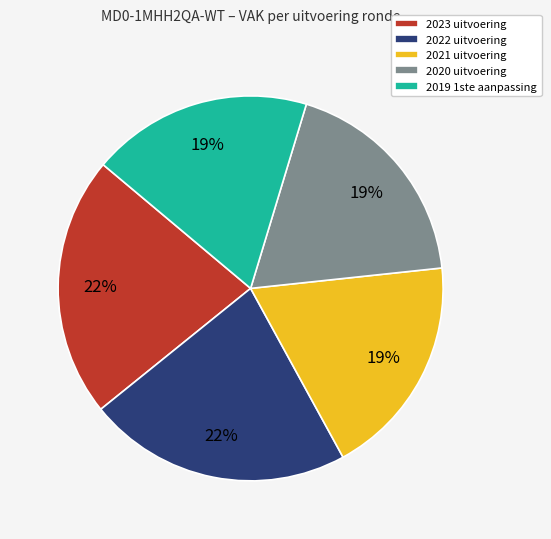

The 2019 1ste aanpassing slice represents 7% of the pie. True or false?

False